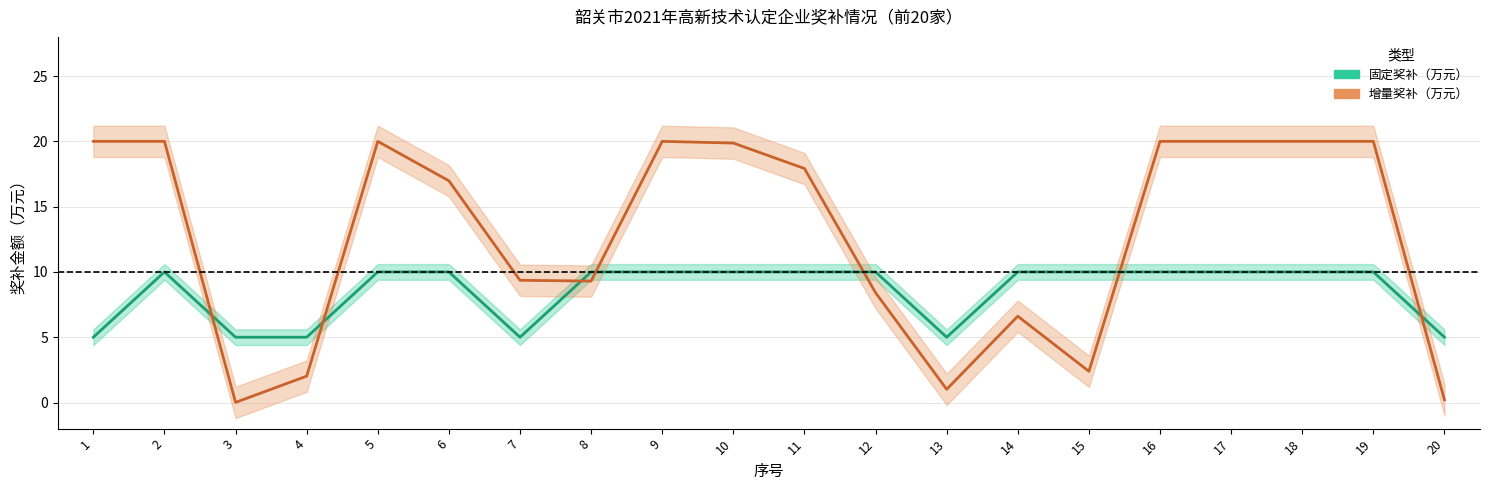

What is the greatest value displayed?

20.0